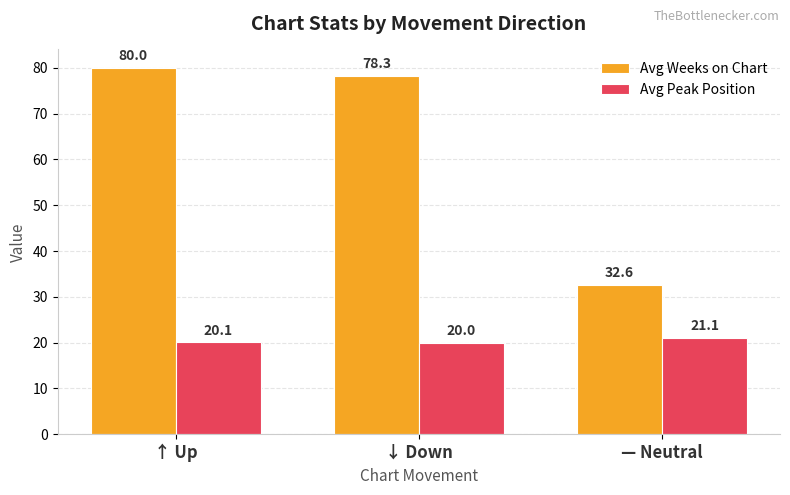

At — Neutral, list the series in order from largest to smallest.

Avg Weeks on Chart, Avg Peak Position